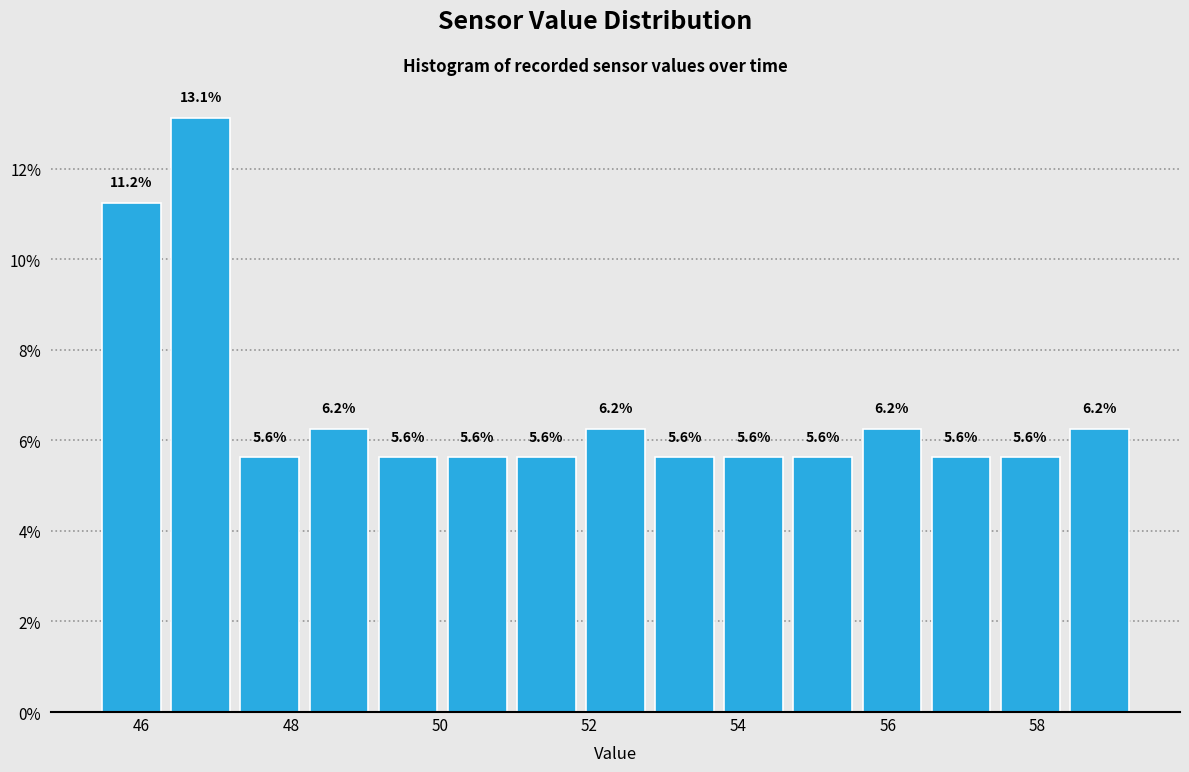

How tall is the bar that spans 55.6 to 56.6 on the x-axis? The bar edges are not printed on the chart, so give them approximately, as read against the axis.

6.2